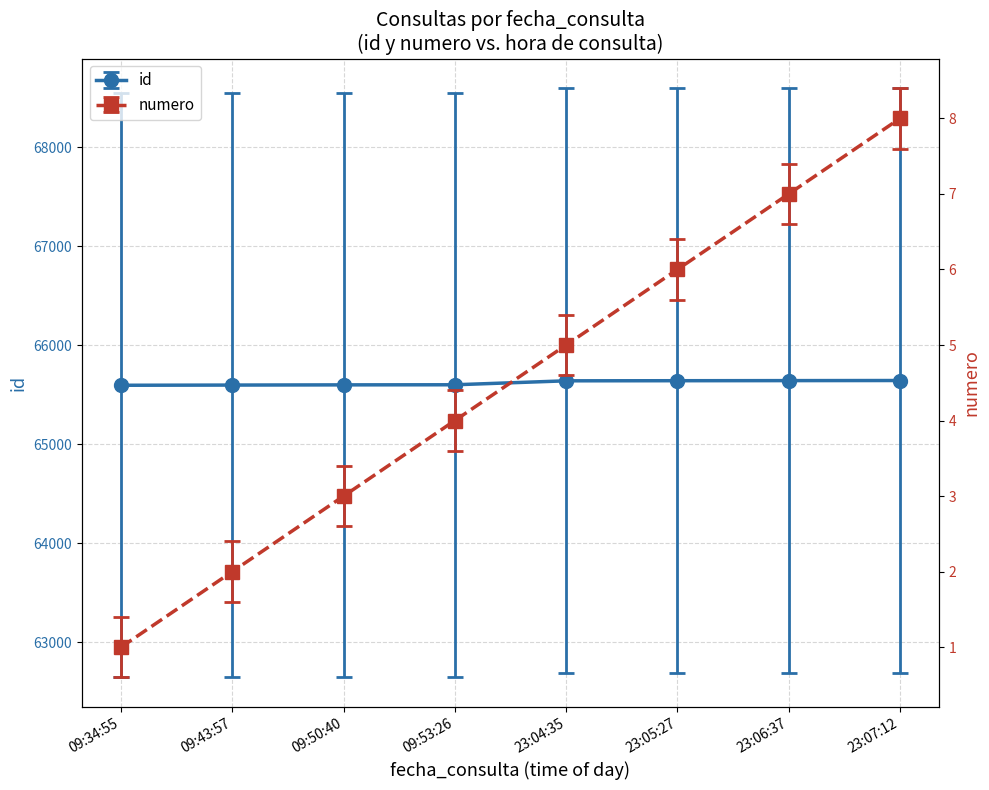

What are all the series names shown in the legend?

id, numero